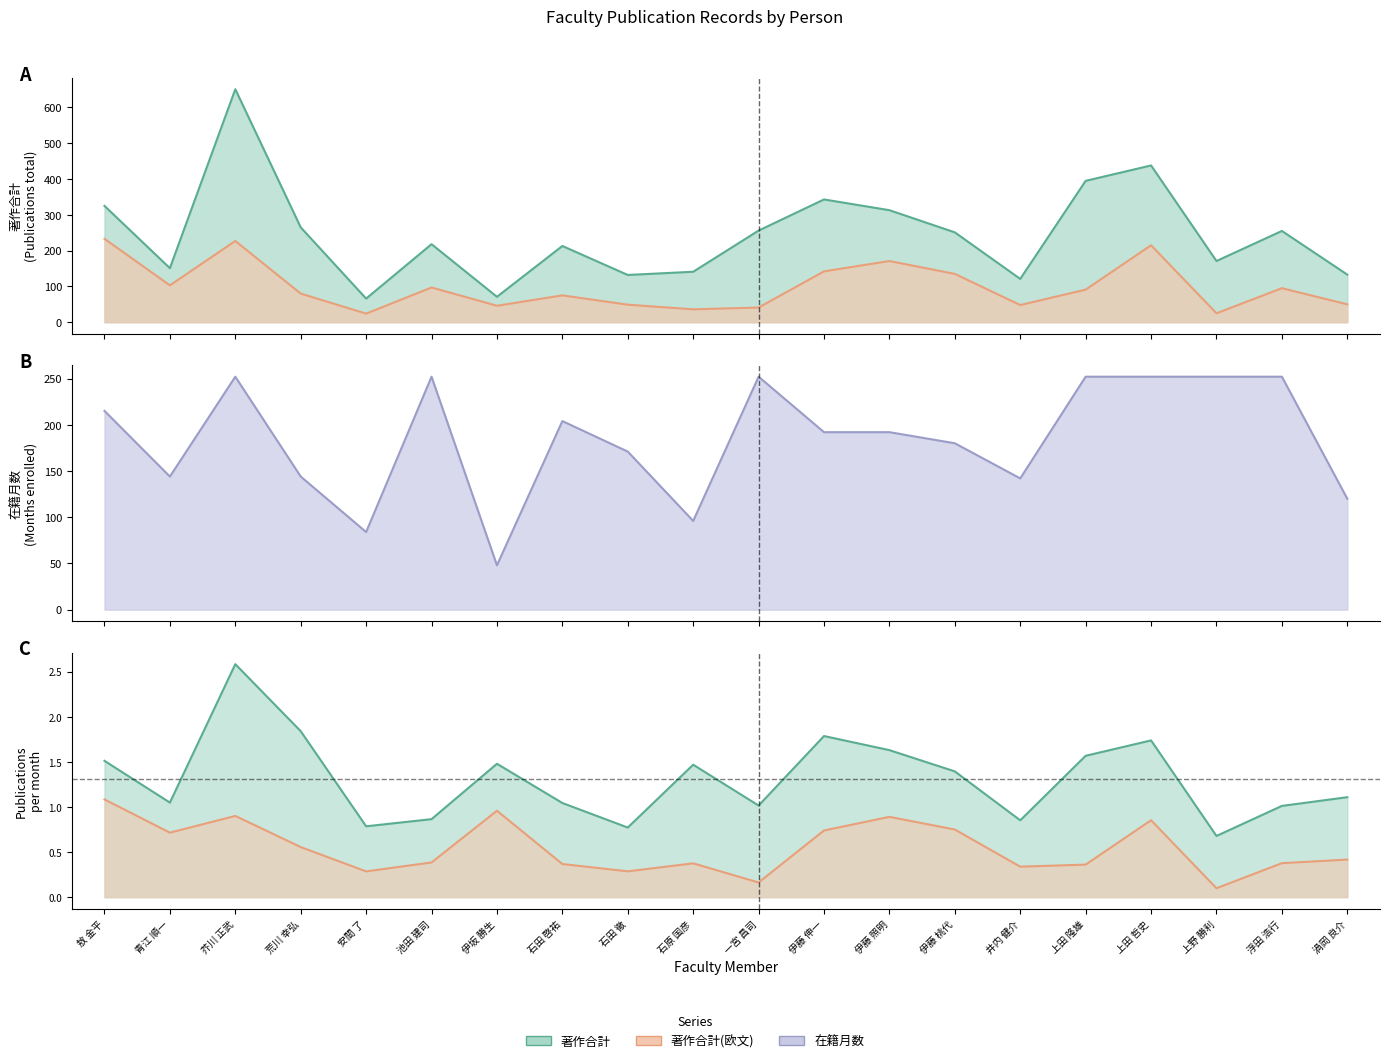

In 在籍月数, how many points are lower than both neighbors (excluding endpoints)?

5